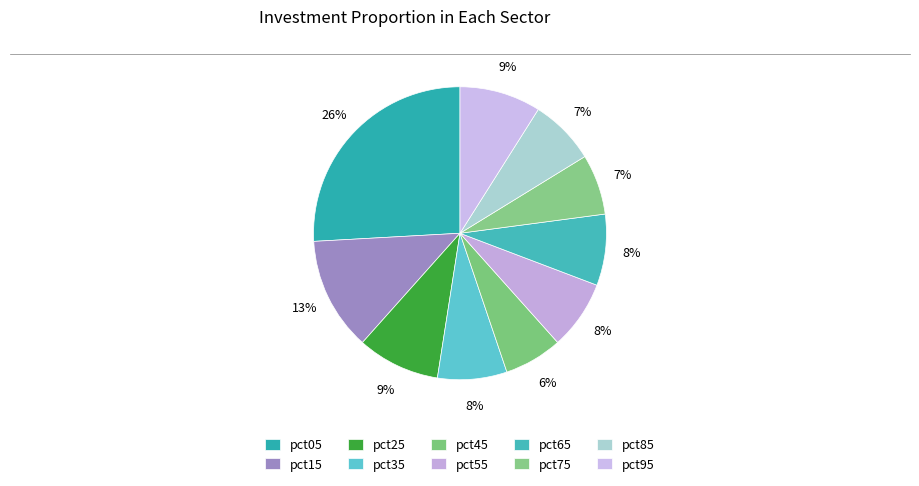

Is it true that pct15 is 13% of the pie?

True